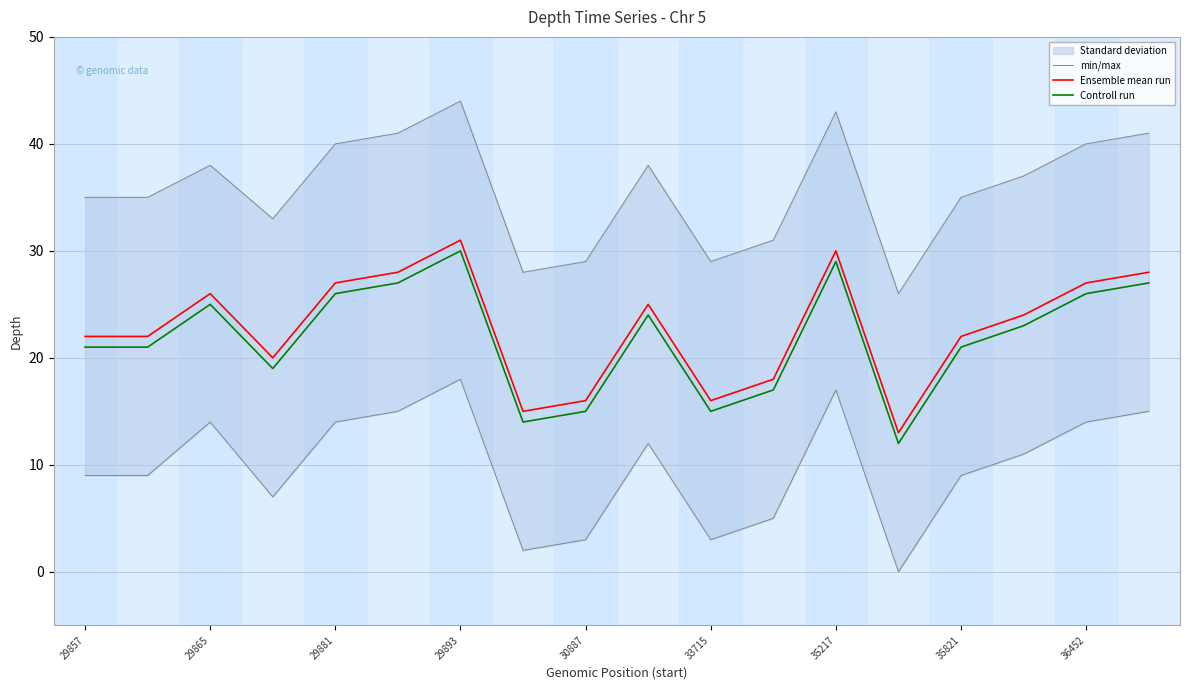

True or false: Ensemble mean run and Controll run cross at least once.

False